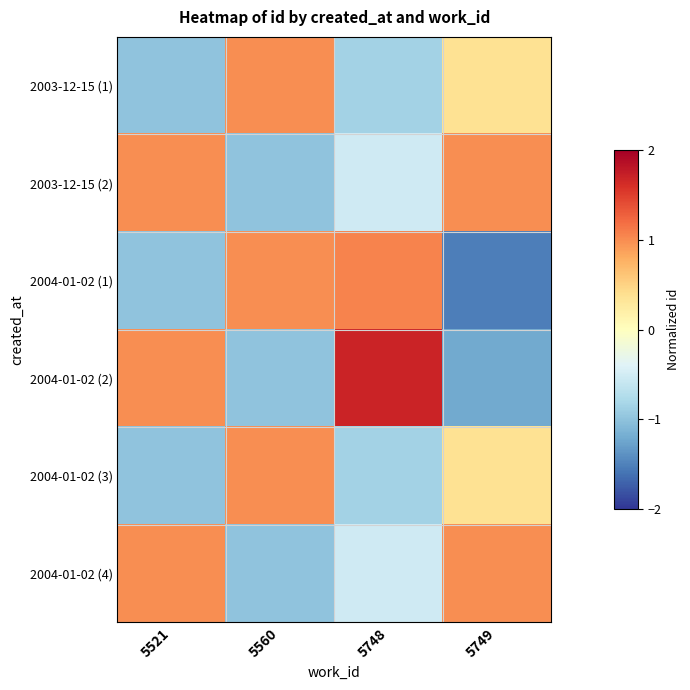

Rank the series by their maximum value, from highest to lowest.

2004-01-02 (2), 2004-01-02 (1), 2003-12-15 (1), 2003-12-15 (2), 2004-01-02 (3), 2004-01-02 (4)